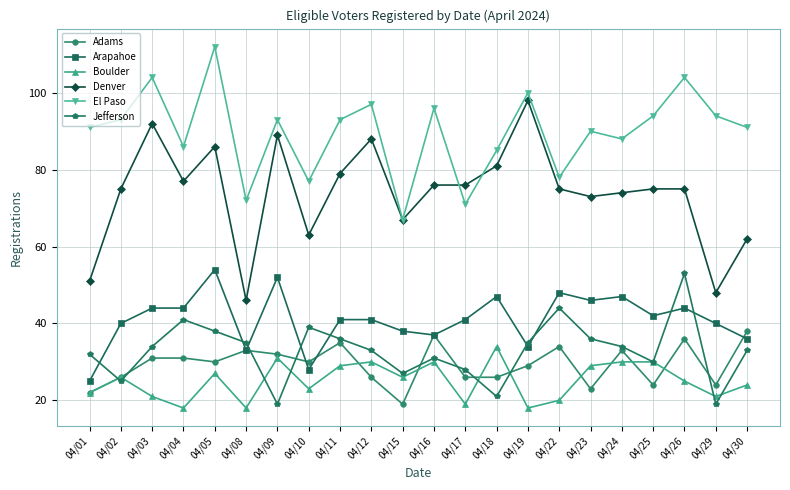

How many data points does each series have?

22